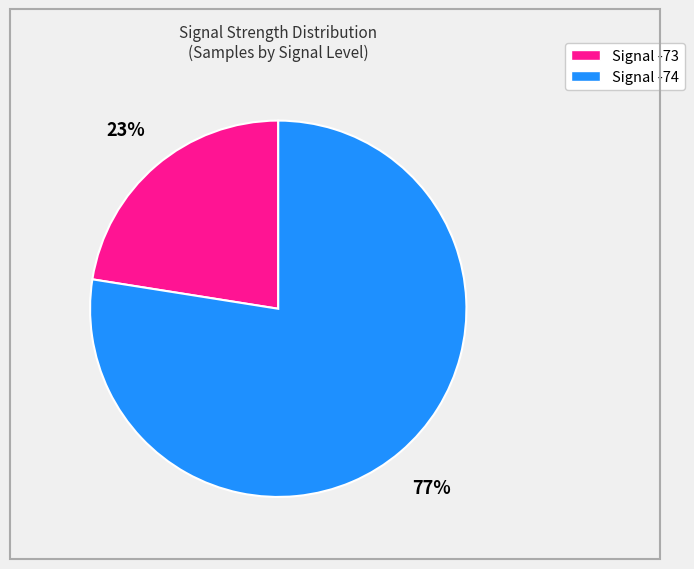

Between Signal -73 and Signal -74, which is larger?

Signal -74